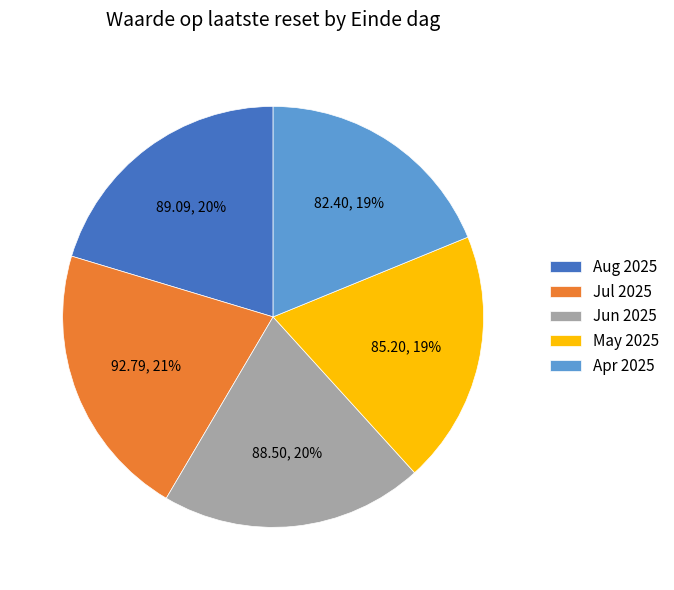

Combined, do Apr 2025 and Aug 2025 account for over 50%?

No